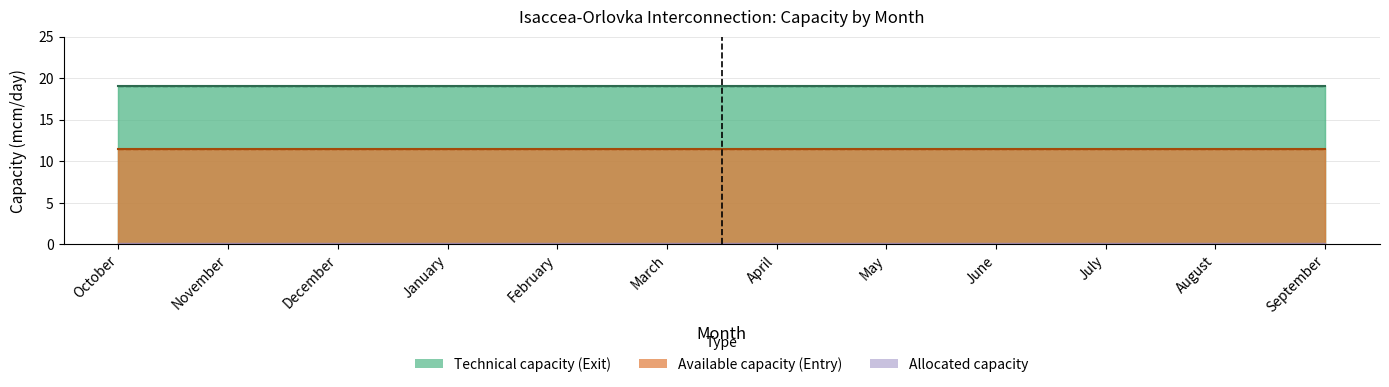

List the labels in order of Allocated capacity (Exit) value, smallest first.

October, November, December, January, February, March, April, May, June, July, August, September